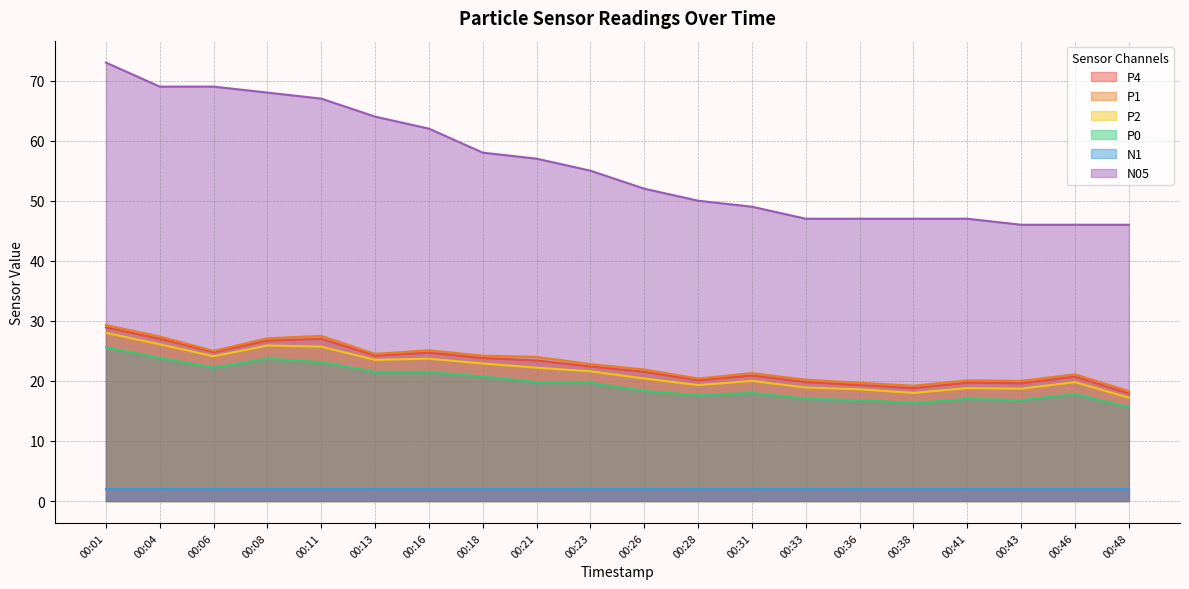

Between 00:18 and 00:38, which series saw the biggest shift?

N05